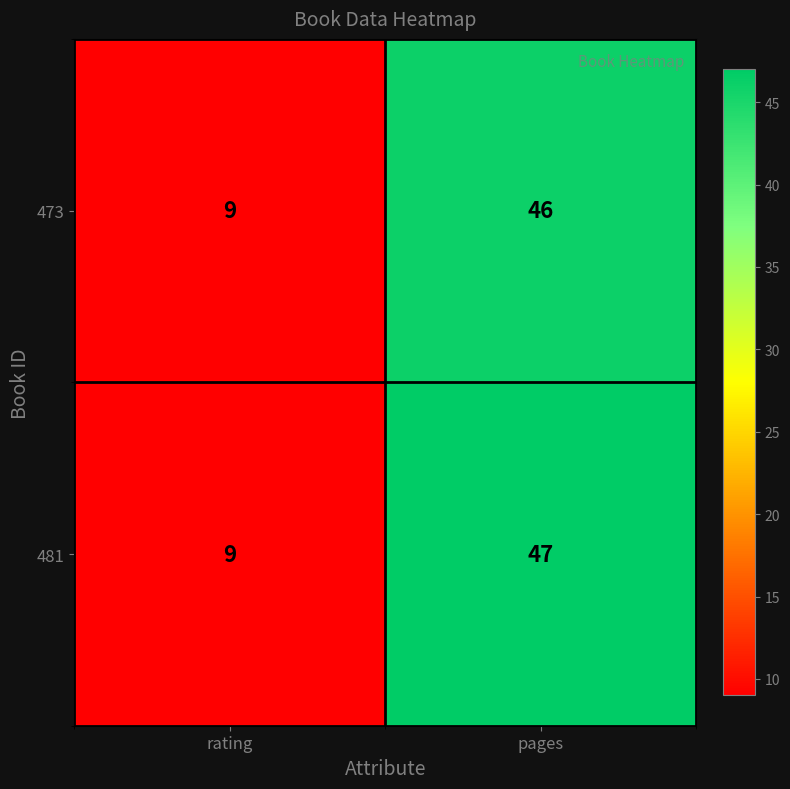

Is it true that 473 equals 46 at pages?

True